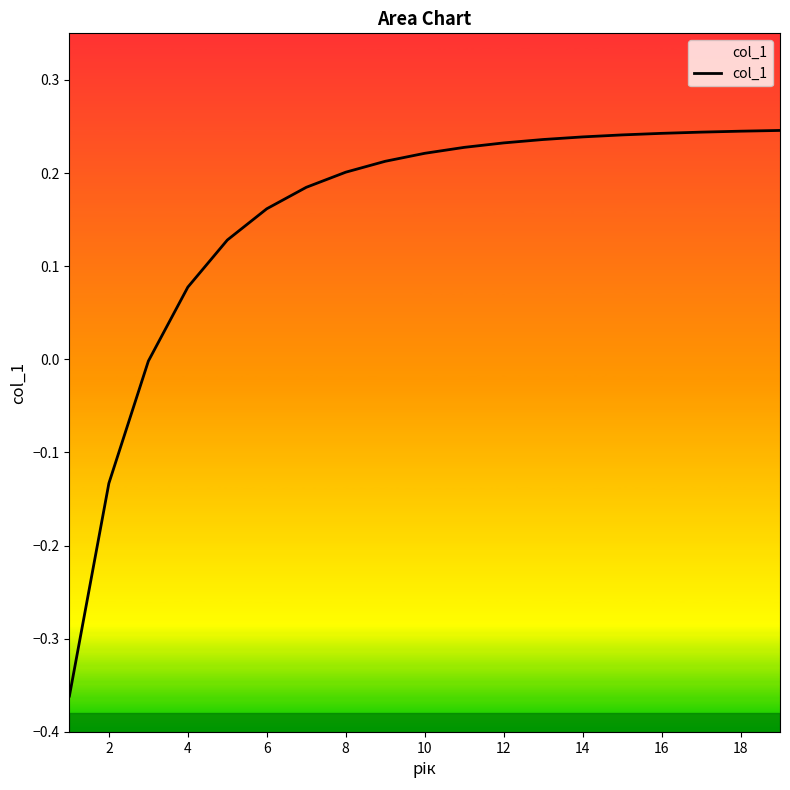

How many negative values are there?

3